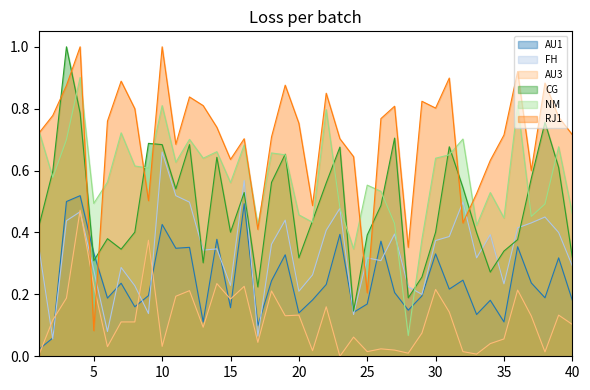

Where is RJ1 nearest to the value 0?

5